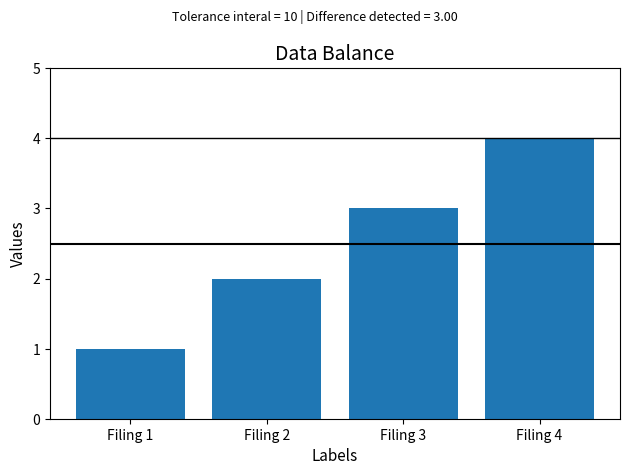

Which has a higher value, Filing 1 or Filing 3?

Filing 3